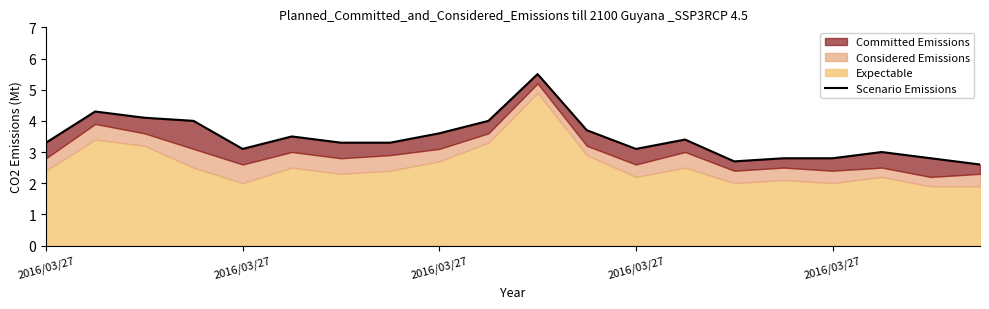

What is the difference between the maximum and minimum values?

2.9